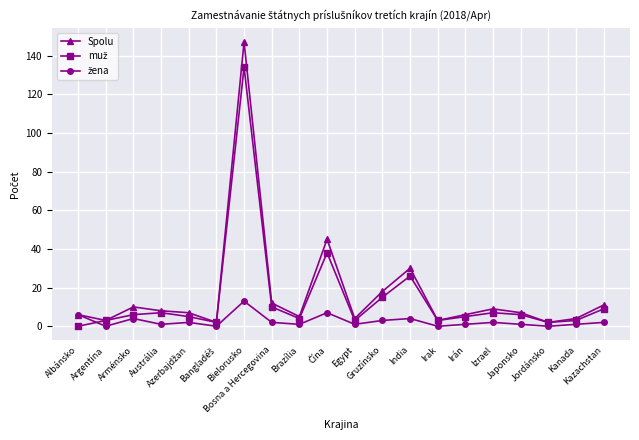

What is the label of the 11th point from the left?

Egypt